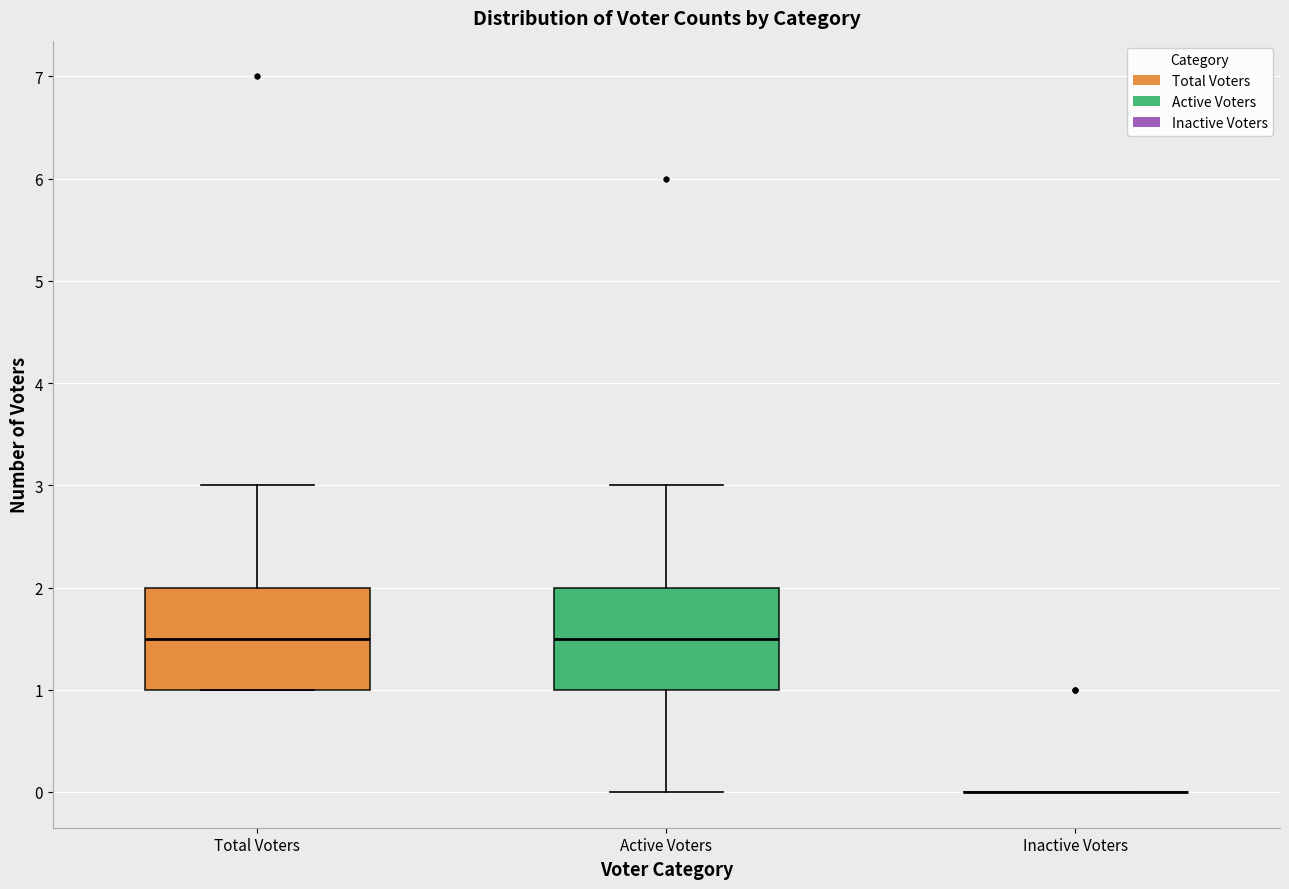

Where is the upper edge of the box for Total Voters on the y-axis? The values are not printed on the chart, so give them approximately, as read against the axis.

2.0